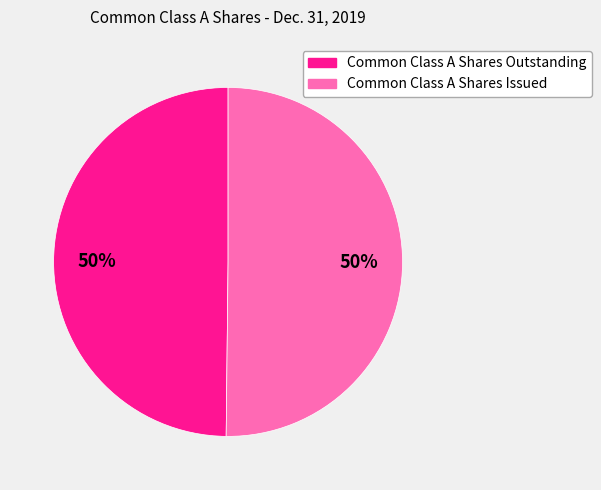

Is the sum of Common Class A Shares Outstanding and Common Class A Shares Issued greater than half?

Yes